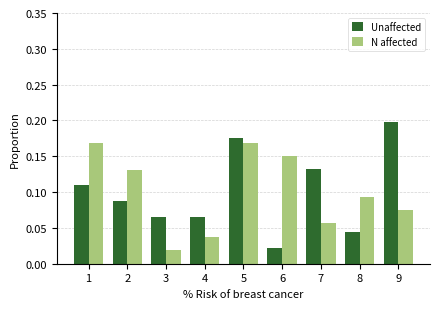

Between 3 and 6, which series saw the biggest shift?

N affected